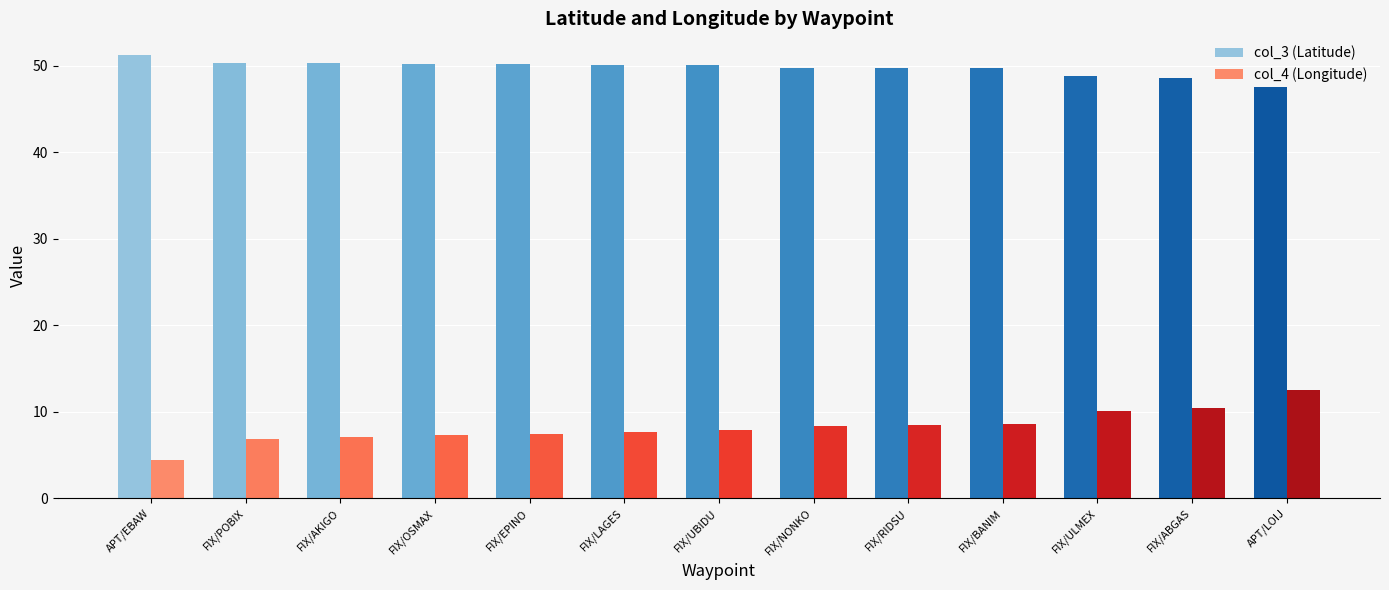

How many distinct data groups are displayed?

2